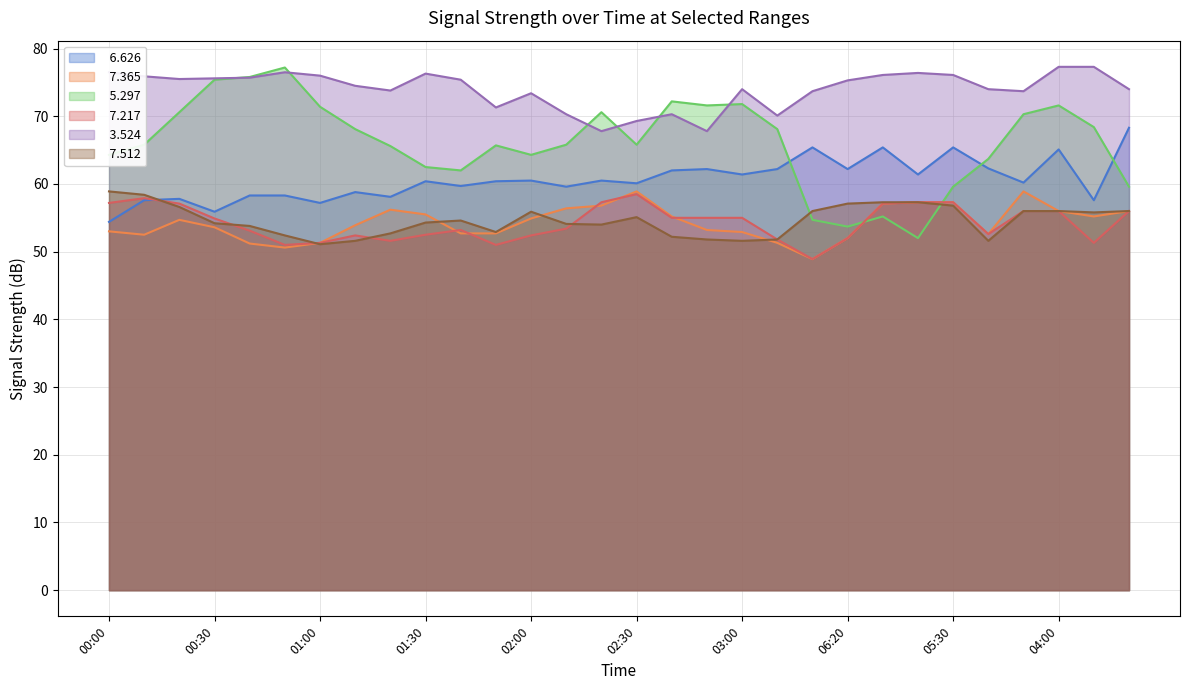

How many values in the   7.217 series are below 54?

15